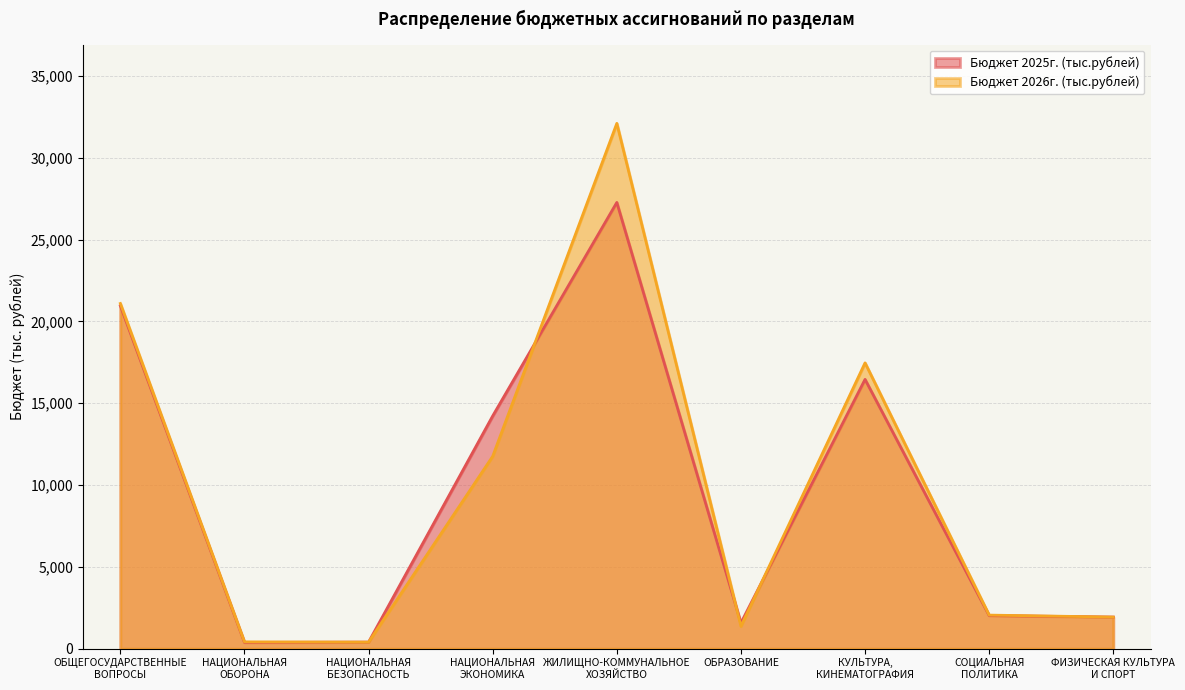

At how many categories does at least one series exceed 23157?

1